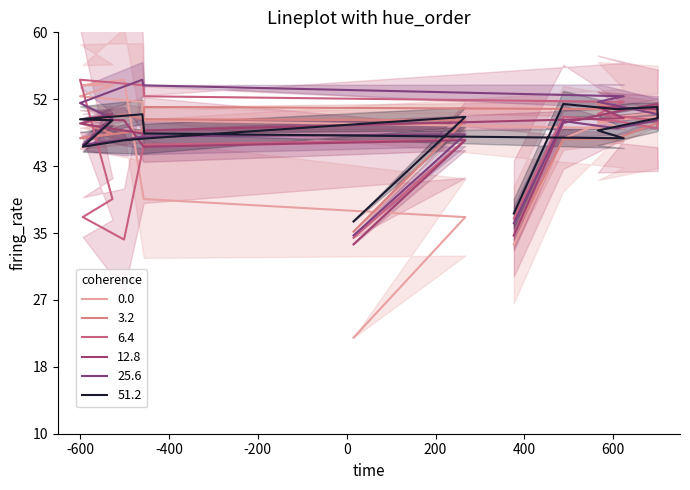

What is the sum of all 12.8 values?

39275